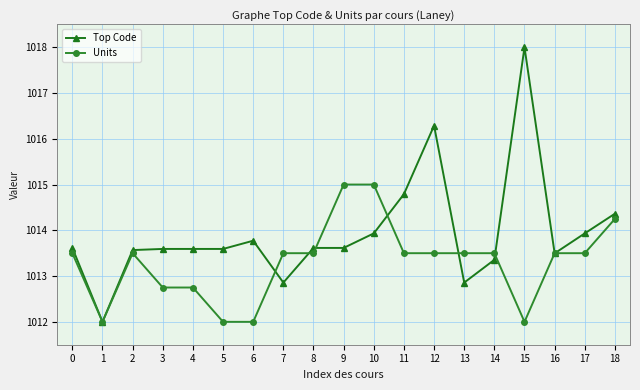

Rank the series by their maximum value, from lowest to highest.

Units, Top Code